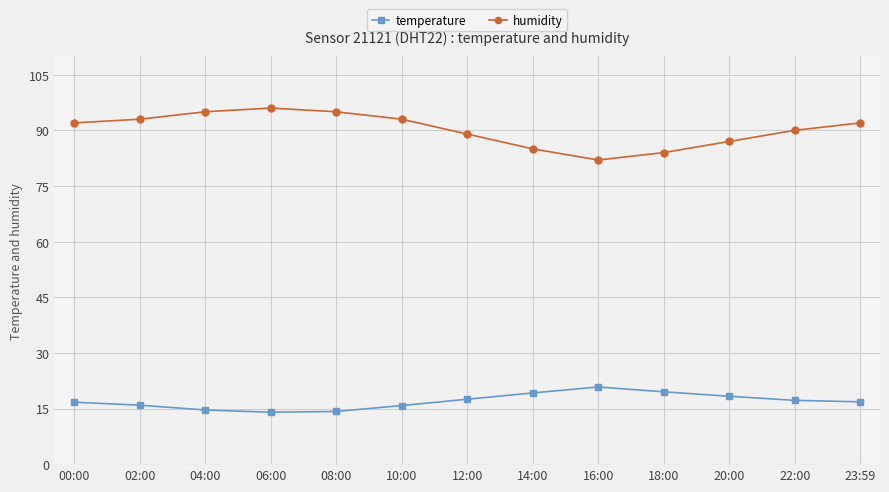

True or false: temperature has a value of 17.2 at 22:00.

True